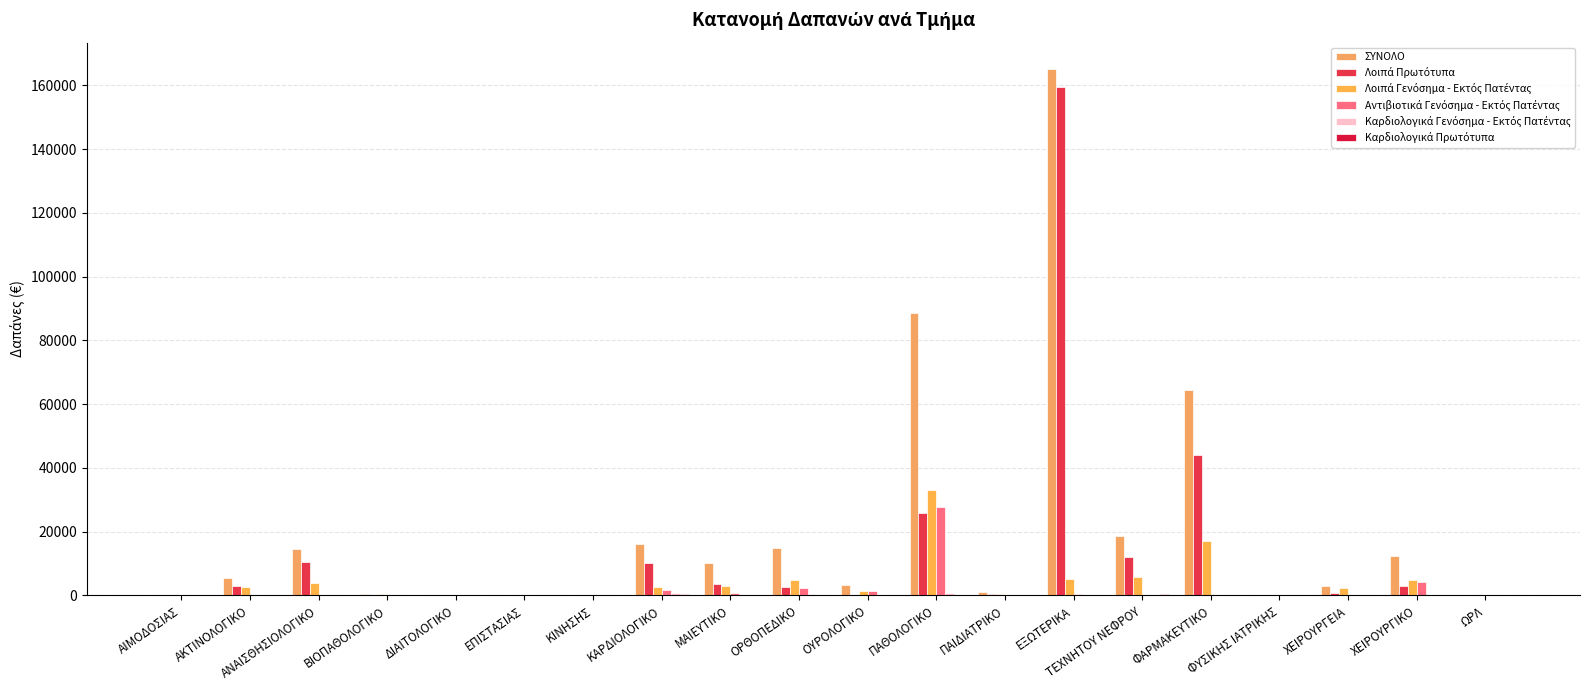

Does the chart contain stacked bars?

No